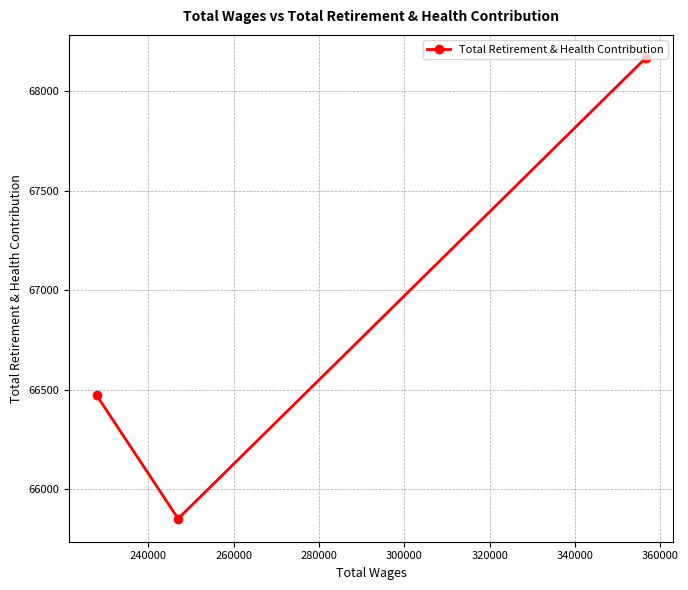

Reading left to right, list all the values displayed in this chart.

66472	65852	68167